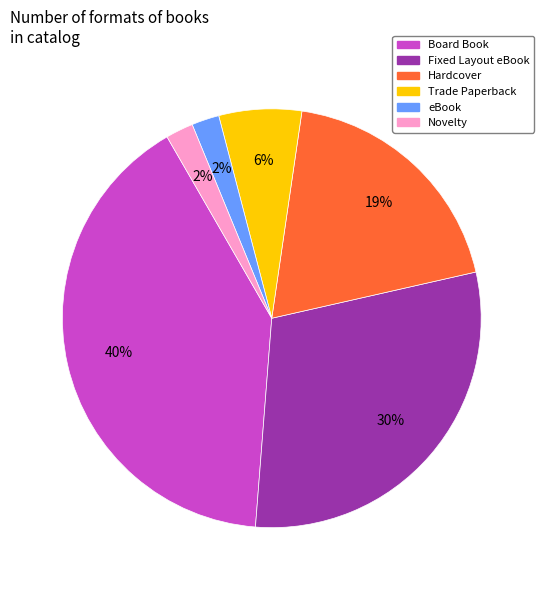

To the nearest percent, what is the difference between the largest and smallest slice percentages?

38%